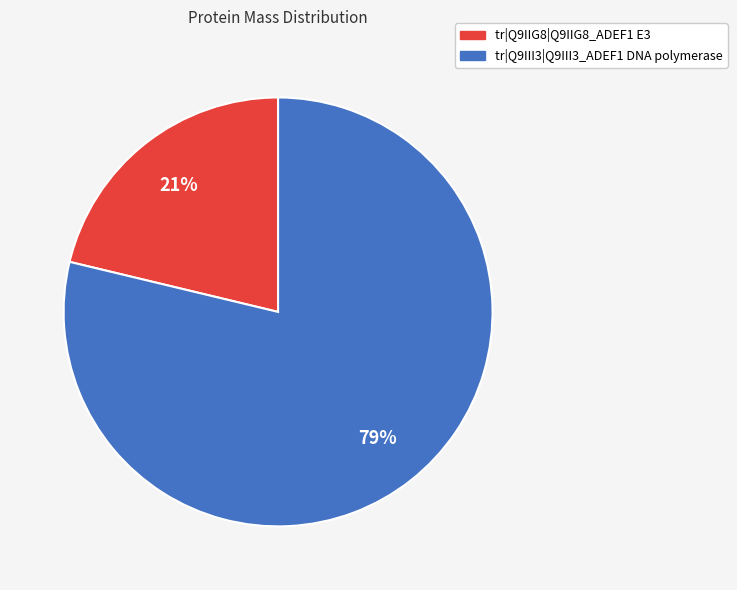

Is there a majority slice in this chart?

Yes